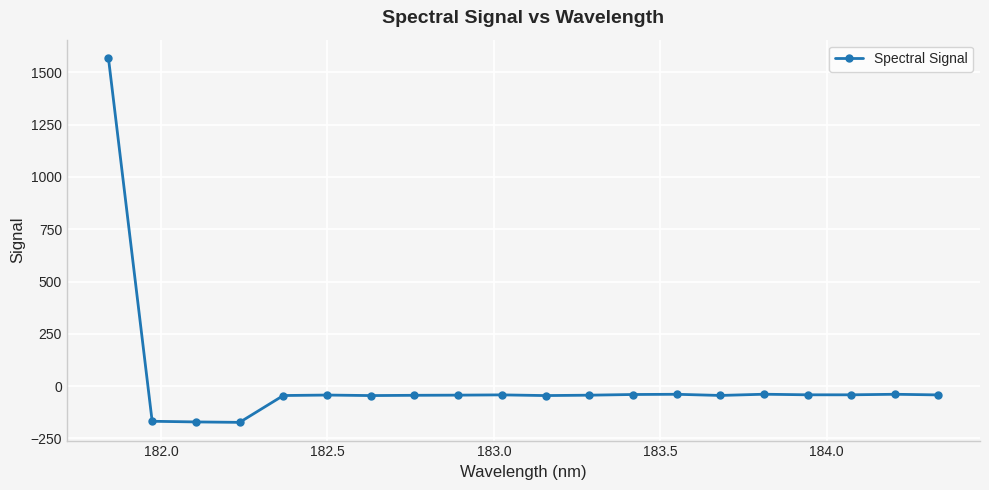

Does the chart have visible grid lines?

Yes